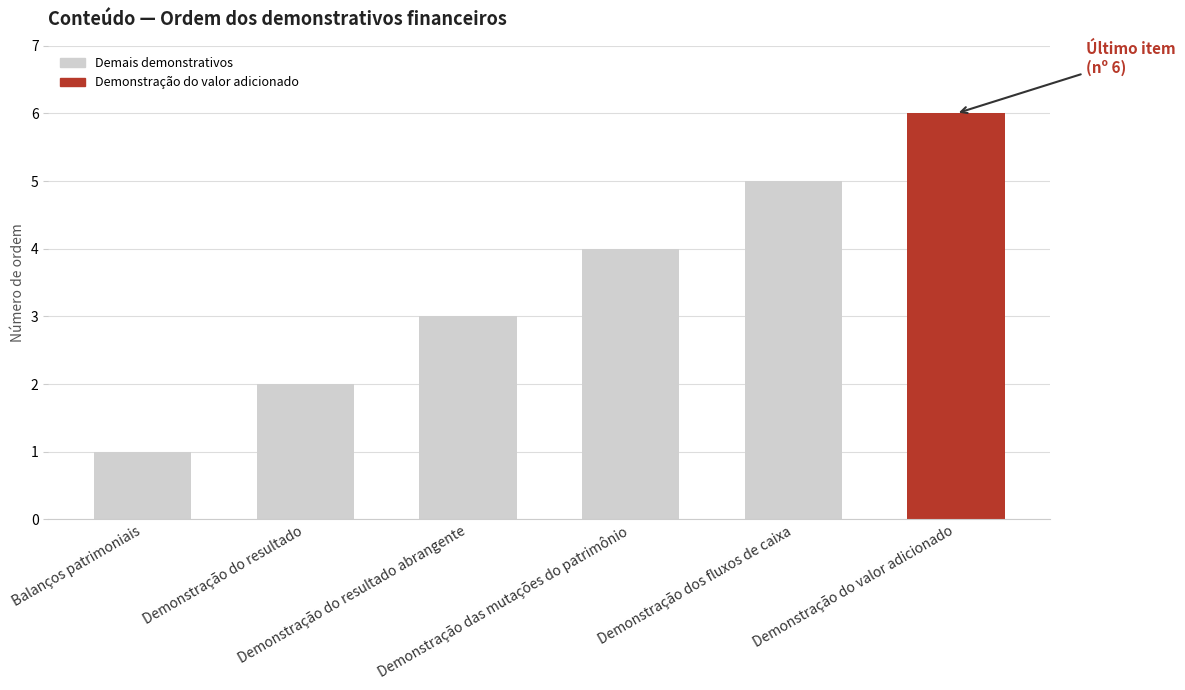

What is the smallest value displayed?

1